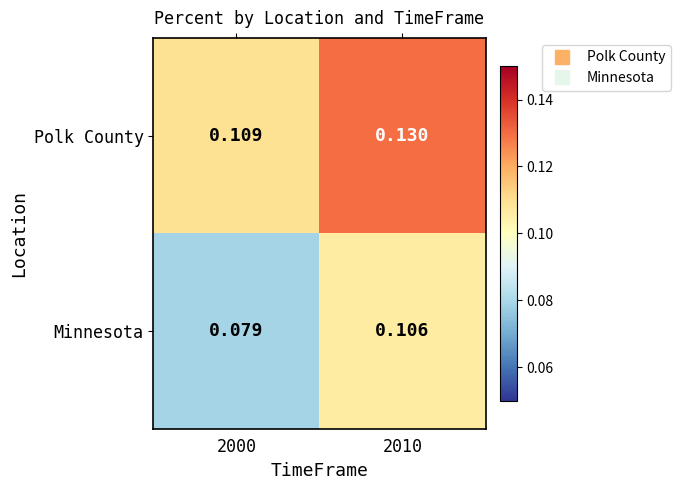

Which series has the widest spread of values?

Minnesota